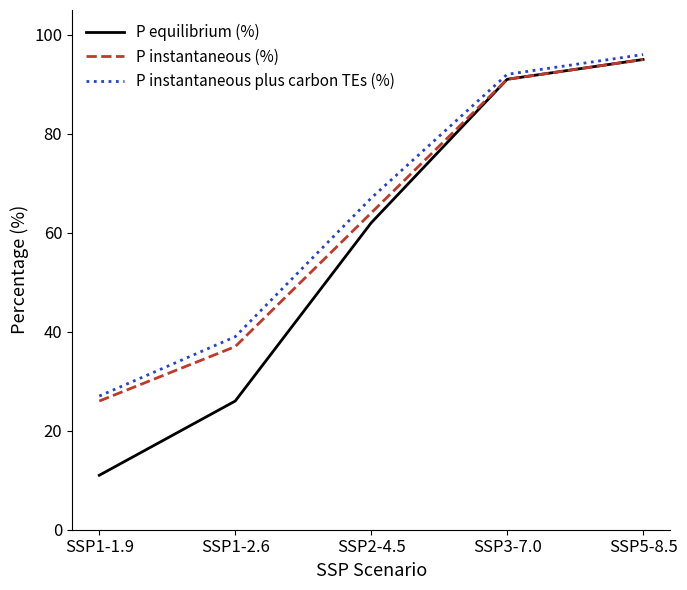

List the labels in order of P instantaneous (%) value, largest first.

SSP5-8.5, SSP3-7.0, SSP2-4.5, SSP1-2.6, SSP1-1.9